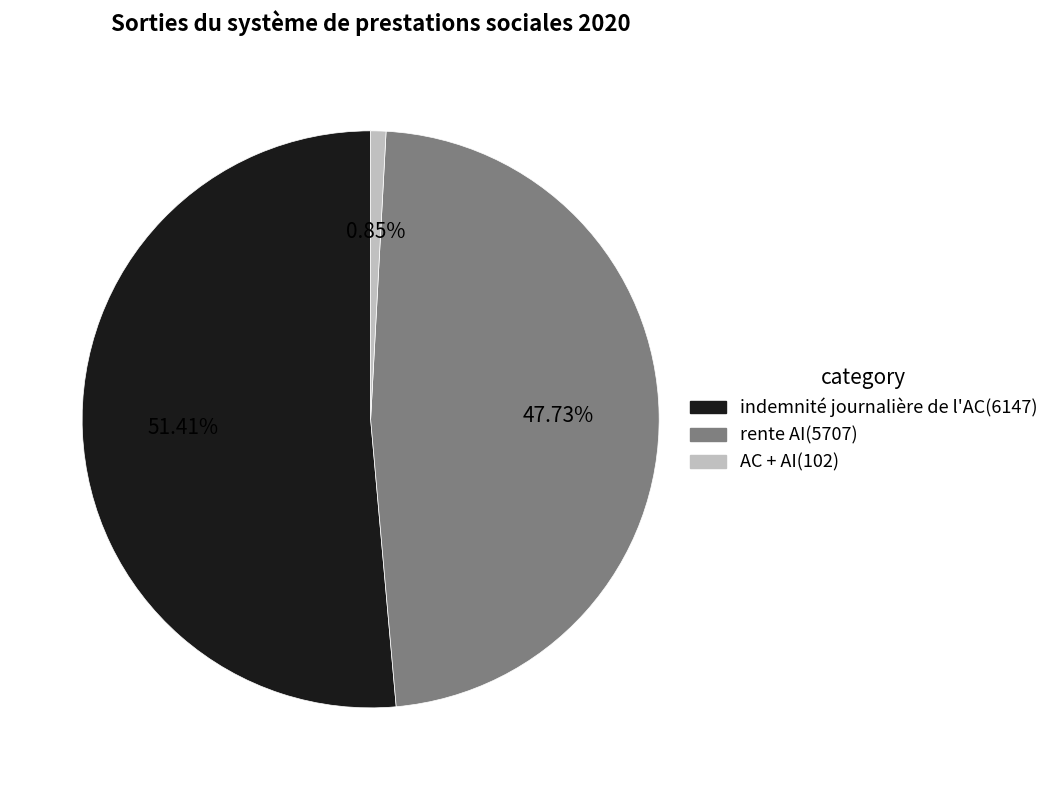

Is there any slice that represents more than half of the pie?

Yes